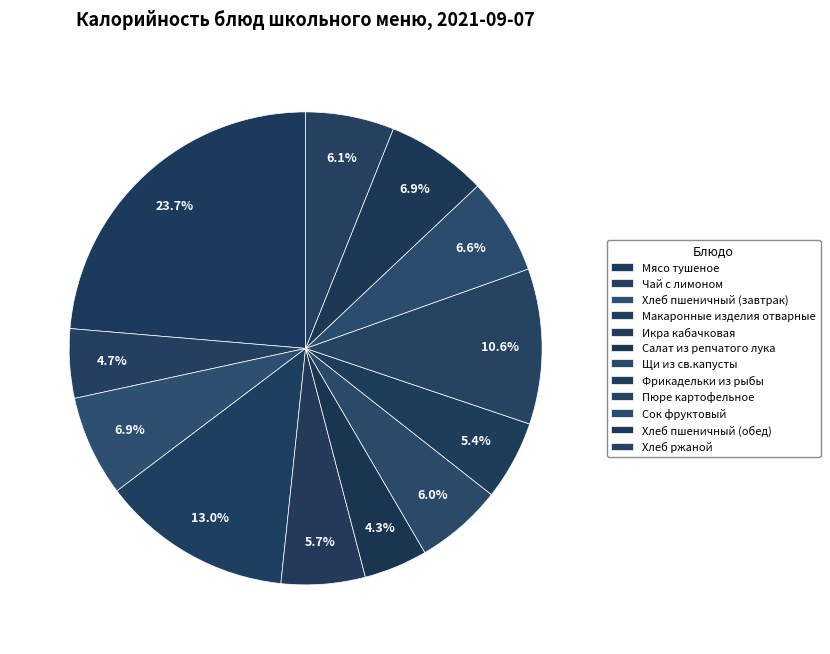

To the nearest percent, what portion does Чай с лимоном represent?

5%